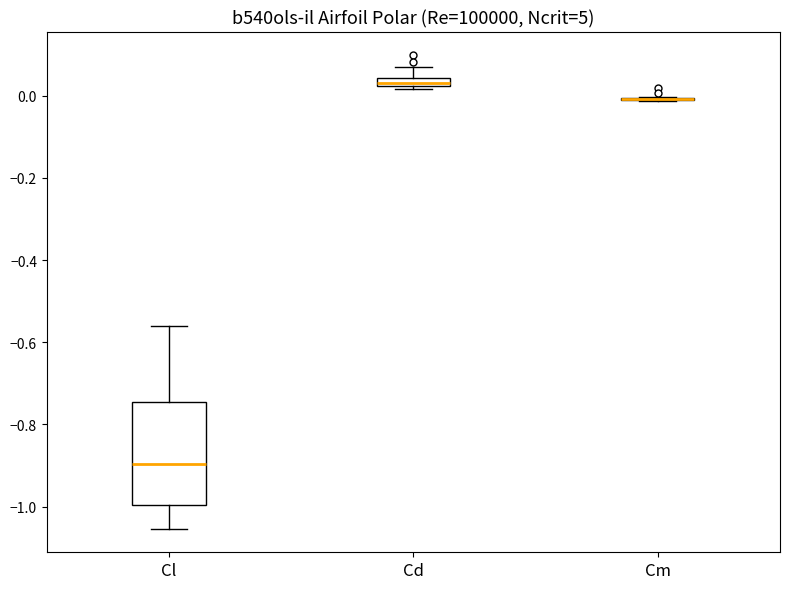

Comparing the boxes themselves (not the whiskers), which one is the tallest?

Cl